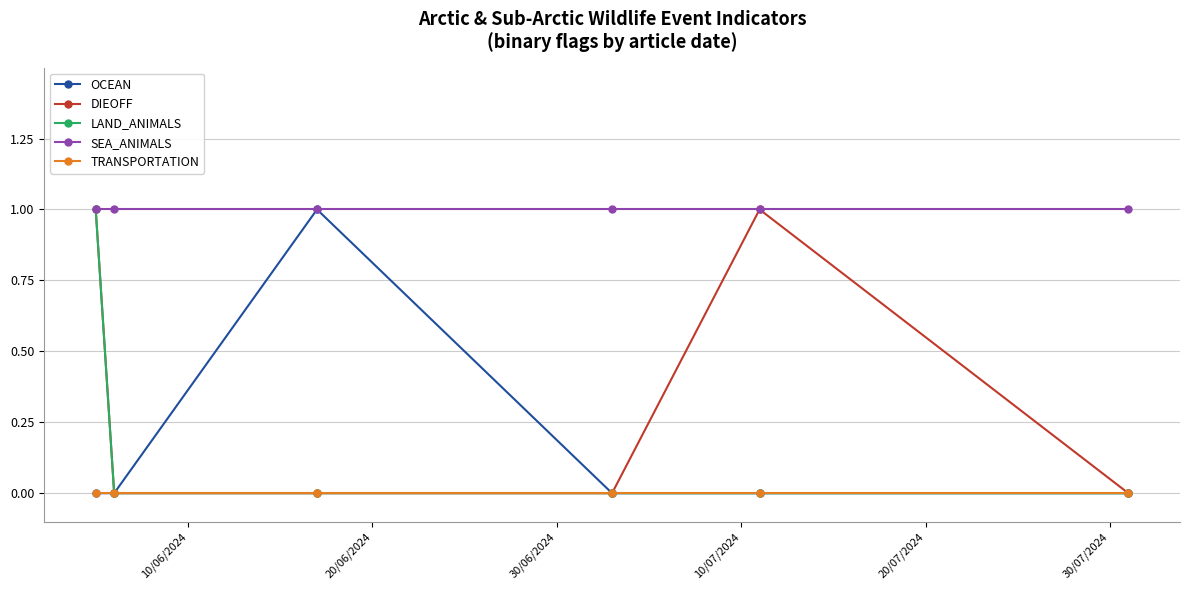

What is the maximum value for DIEOFF?

1